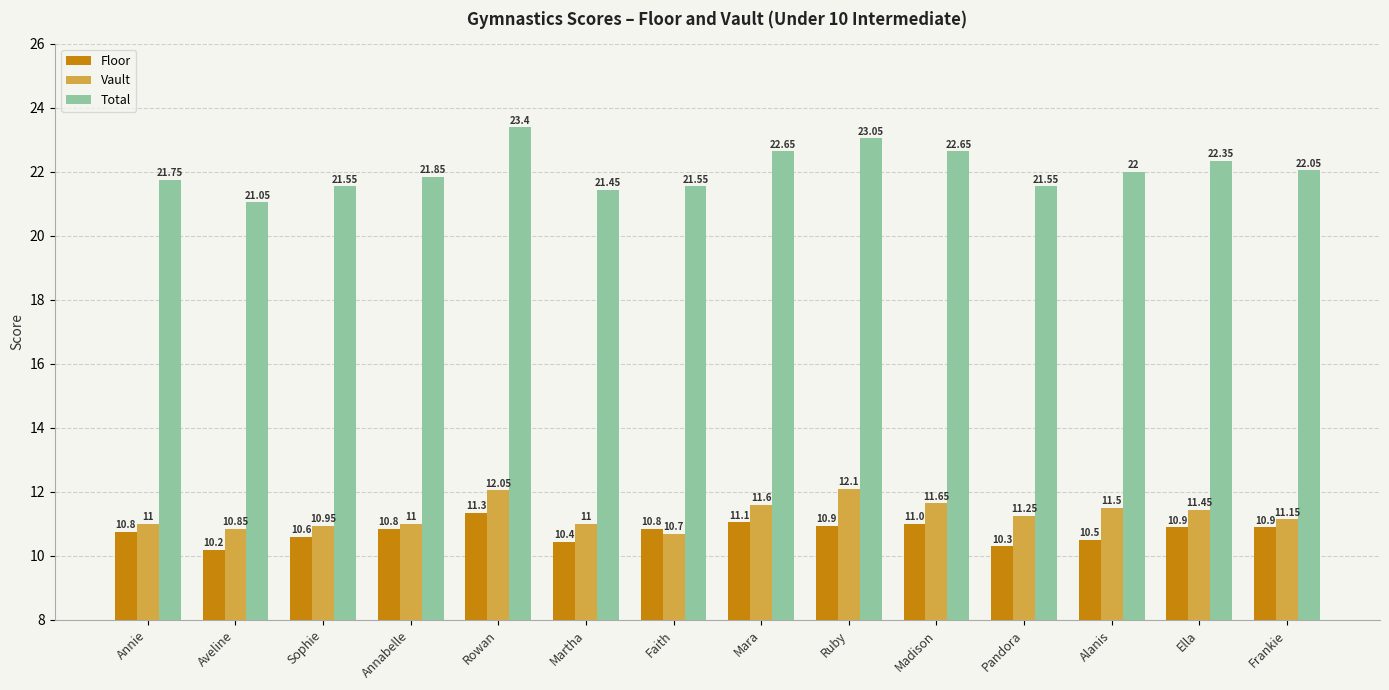

Which label corresponds to the smallest value in the chart?

Aveline